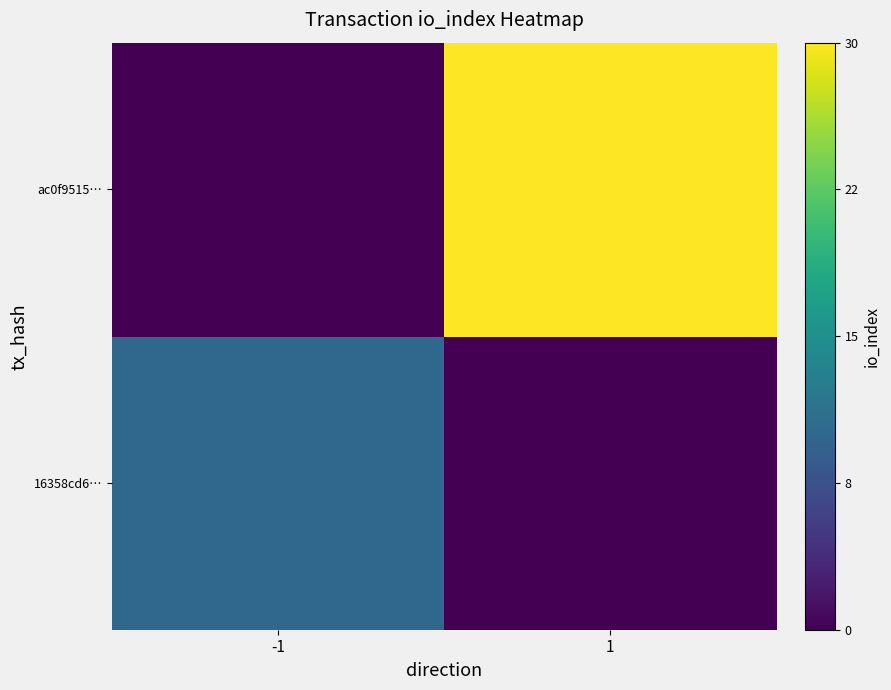

How many distinct data groups are displayed?

2